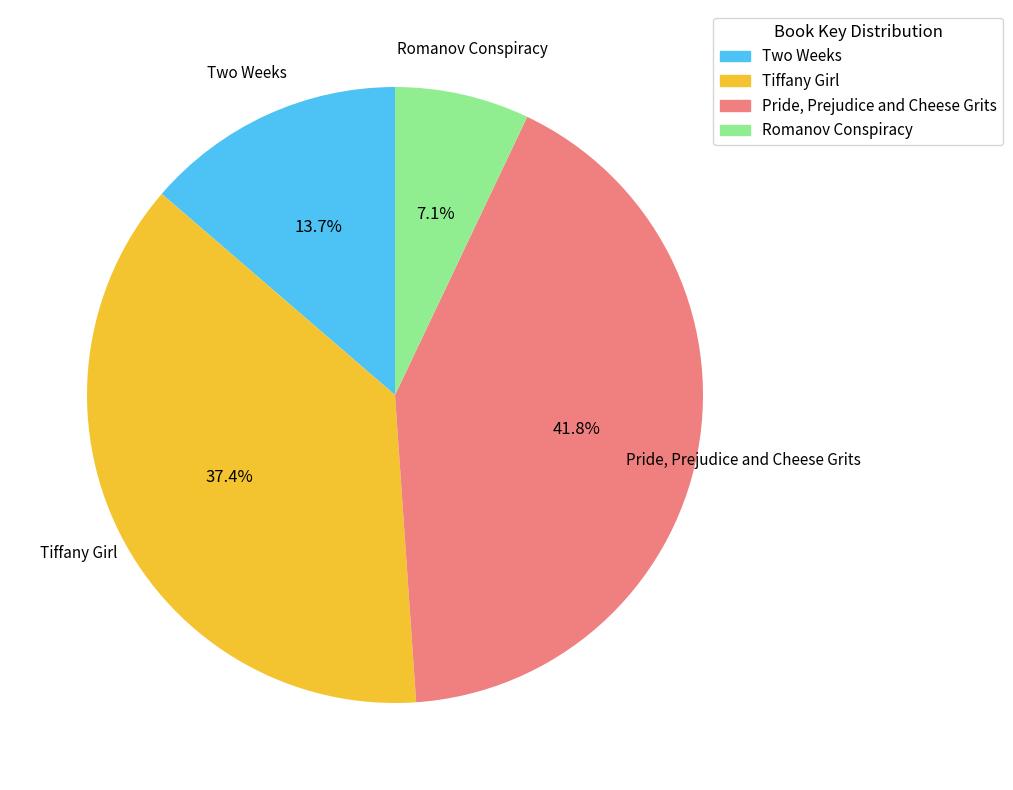

To the nearest percent, what is the difference between the Pride, Prejudice and Cheese Grits and Romanov Conspiracy slice percentages?

35%